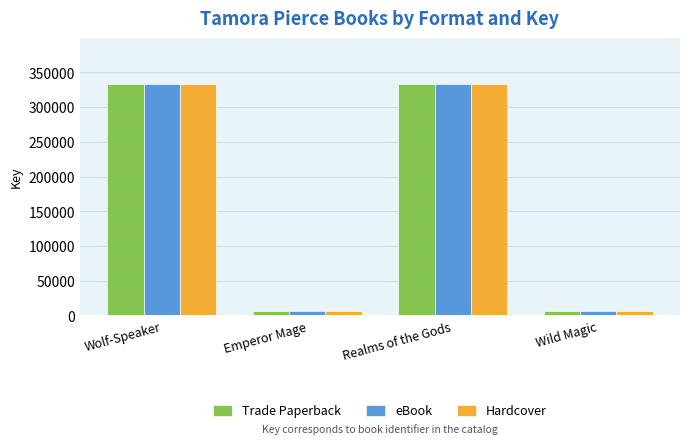

What is the total value across all series at Wolf-Speaker?

997659